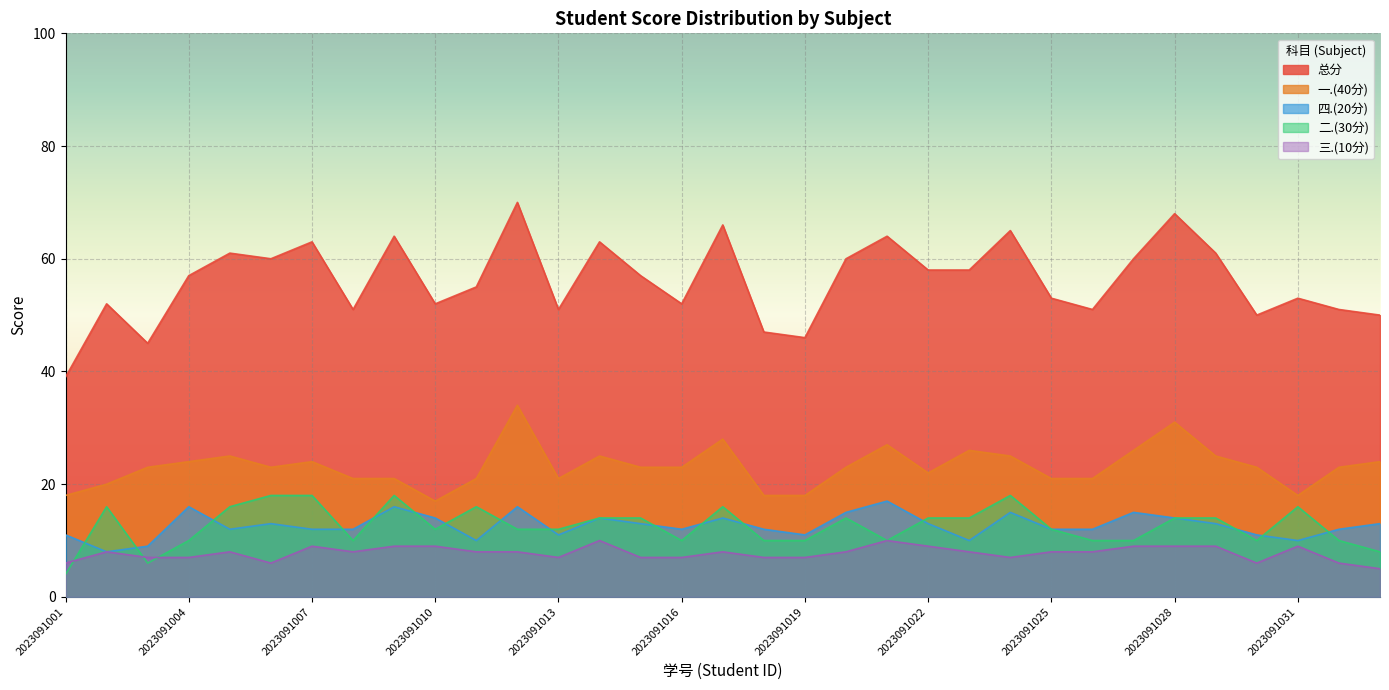

How many interior local valleys does the 四.(20分) series have?

8